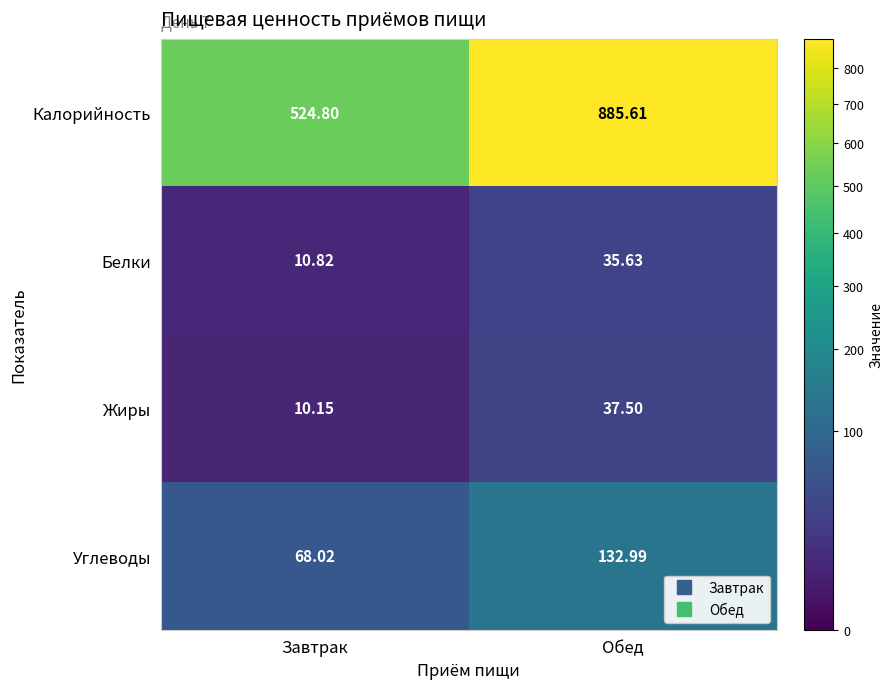

List the labels in order of Калорийность value, smallest first.

Завтрак, Обед